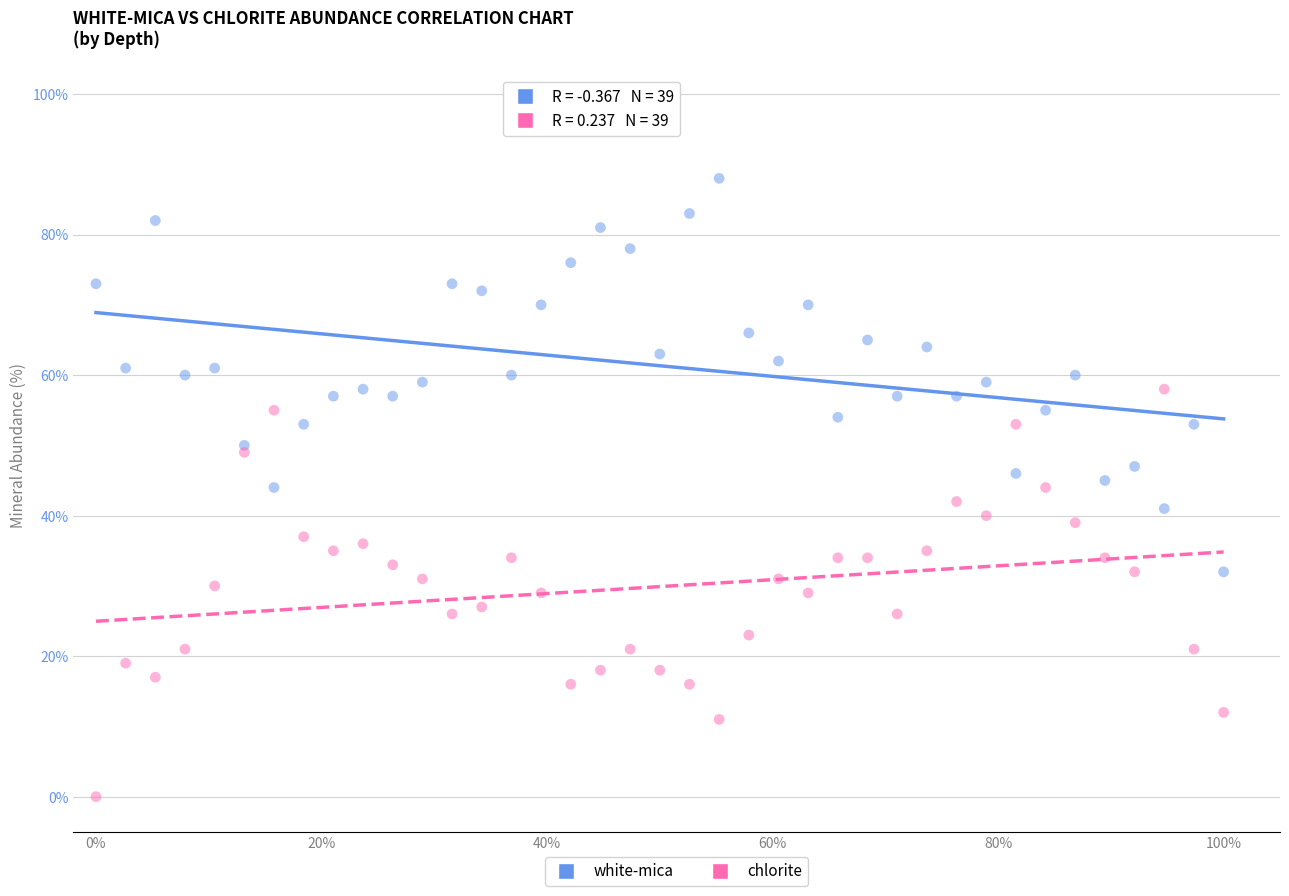

Which series has the widest spread of Y values?

chlorite